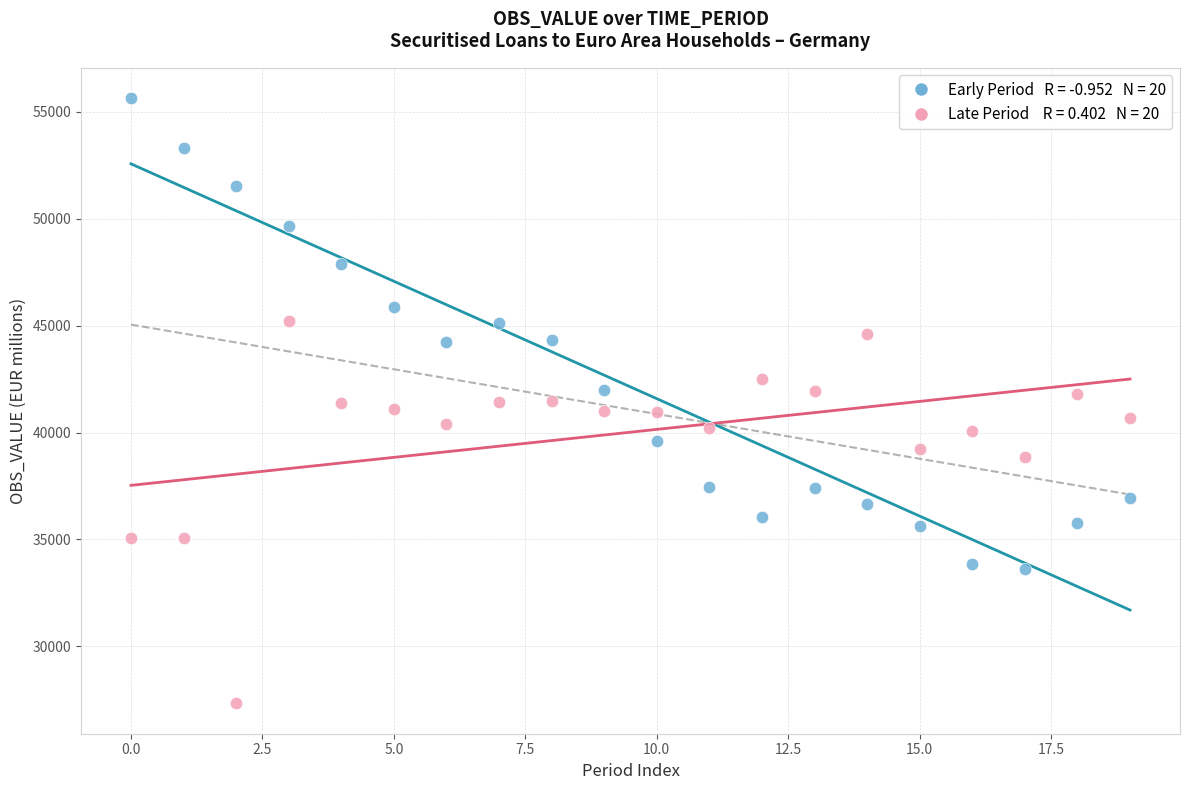

Across all data points, what is the range of Y values (max minus min)?

28319